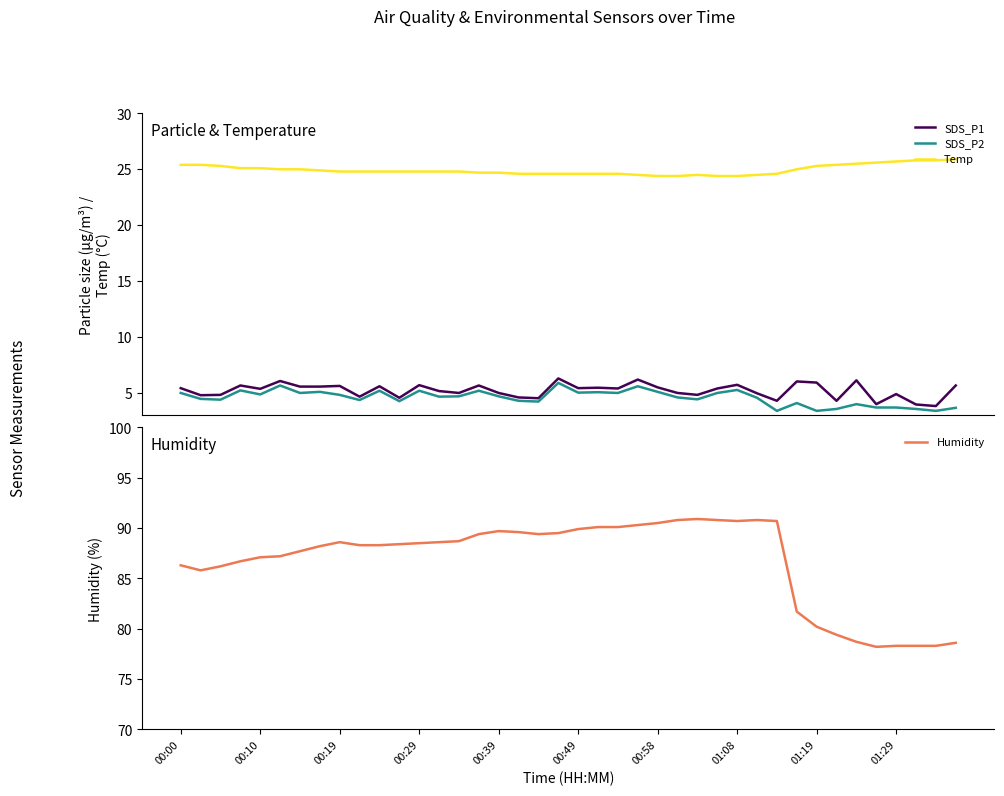

What is the highest value of the Humidity series?

90.9